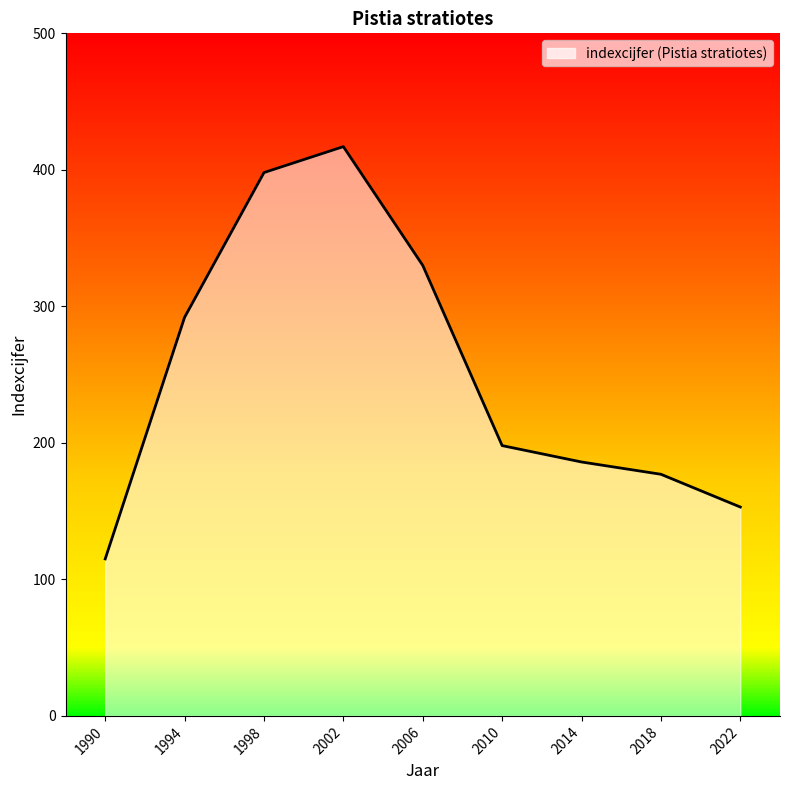

How many data points are less than 198?

4